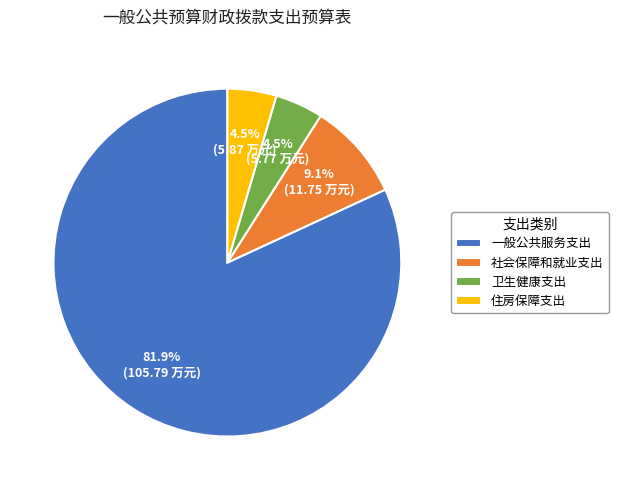

What percentage is the 社会保障和就业支出 slice, to the nearest percent?

9%